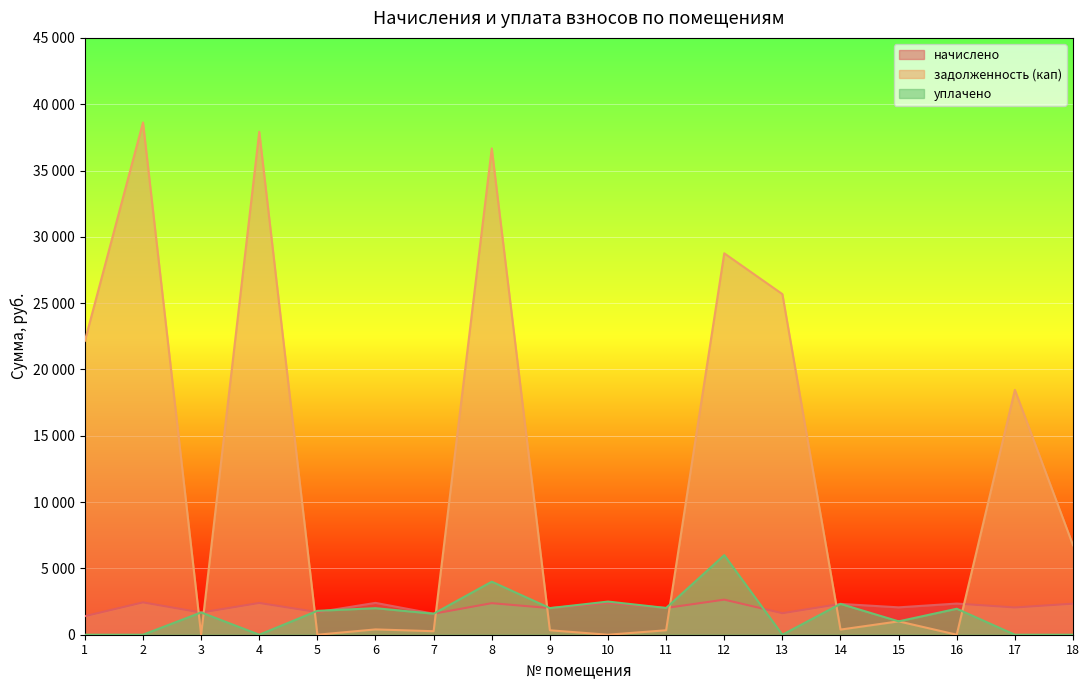

Between 10 and 8, which is larger?

10